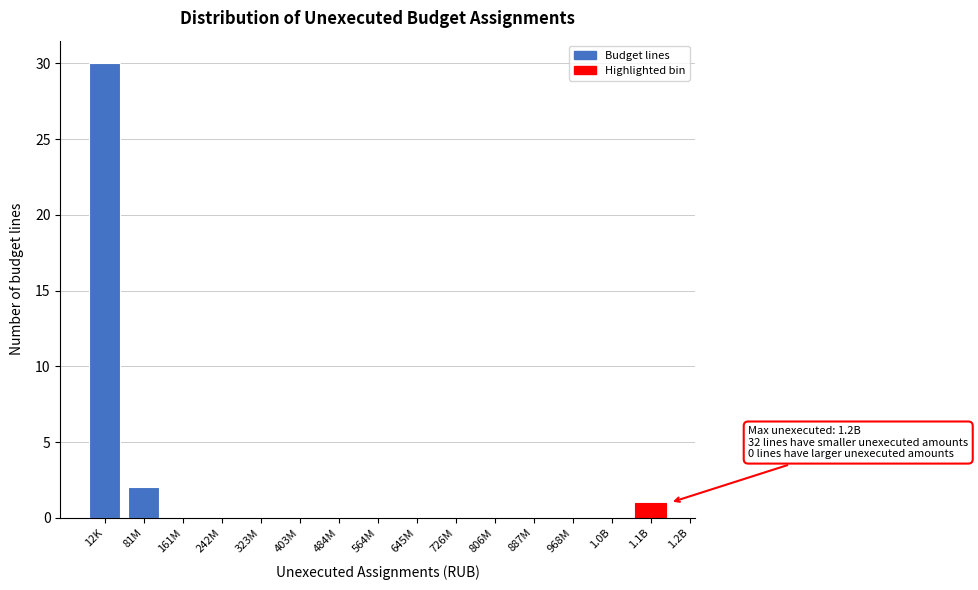

Reading left to right, what are all the values shown in this chart?

12K=30	81M=2	161M=0	242M=0	323M=0	403M=0	484M=0	564M=0	645M=0	726M=0	806M=0	887M=0	968M=0	1.0B=0	1.1B=1